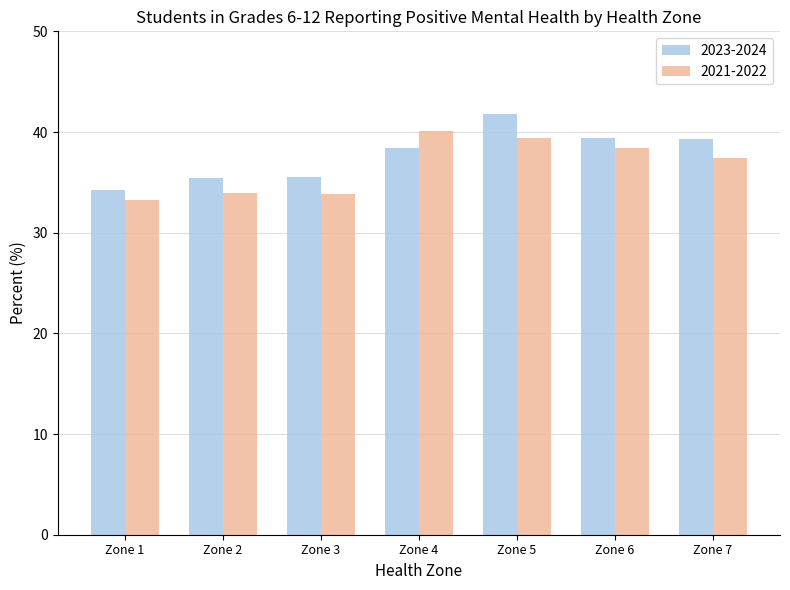

Is the value of 2023-2024 at Zone 5 greater than the value of 2021-2022 at Zone 6?

Yes